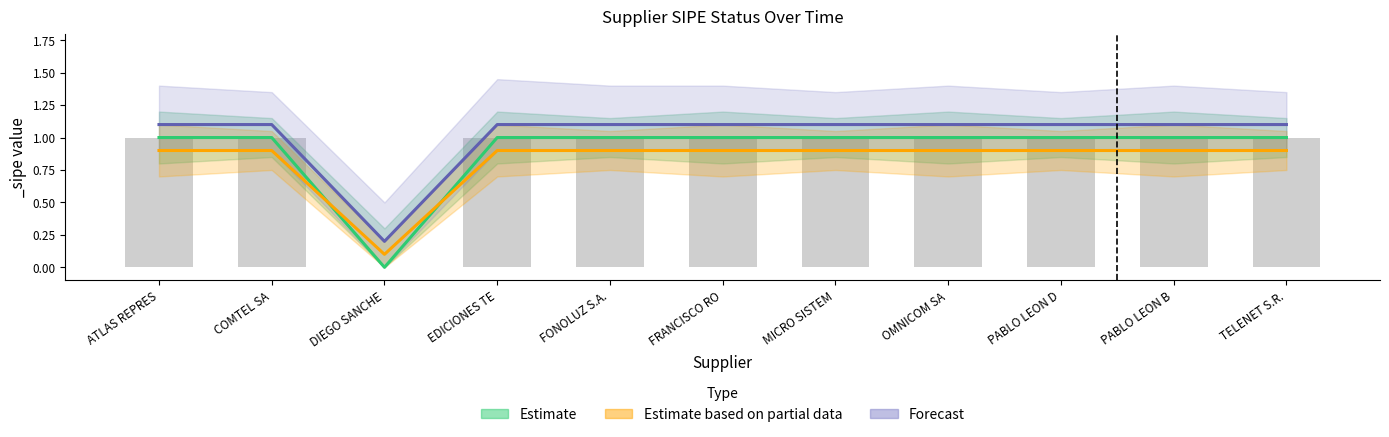

Reading left to right, transcribe all the data shown in this chart.

Estimate: ATLAS REPRES=1.0	COMTEL SA=1.0	DIEGO SANCHE=0.0	EDICIONES TE=1.0	FONOLUZ S.A.=1.0	FRANCISCO RO=1.0	MICRO SISTEM=1.0	OMNICOM SA=1.0	PABLO LEON D=1.0	PABLO LEON B=1.0	TELENET S.R.=1.0
Estimate based on partial data: ATLAS REPRES=0.9	COMTEL SA=0.9	DIEGO SANCHE=0.1	EDICIONES TE=0.9	FONOLUZ S.A.=0.9	FRANCISCO RO=0.9	MICRO SISTEM=0.9	OMNICOM SA=0.9	PABLO LEON D=0.9	PABLO LEON B=0.9	TELENET S.R.=0.9
Forecast: ATLAS REPRES=1.1	COMTEL SA=1.1	DIEGO SANCHE=0.2	EDICIONES TE=1.1	FONOLUZ S.A.=1.1	FRANCISCO RO=1.1	MICRO SISTEM=1.1	OMNICOM SA=1.1	PABLO LEON D=1.1	PABLO LEON B=1.1	TELENET S.R.=1.1